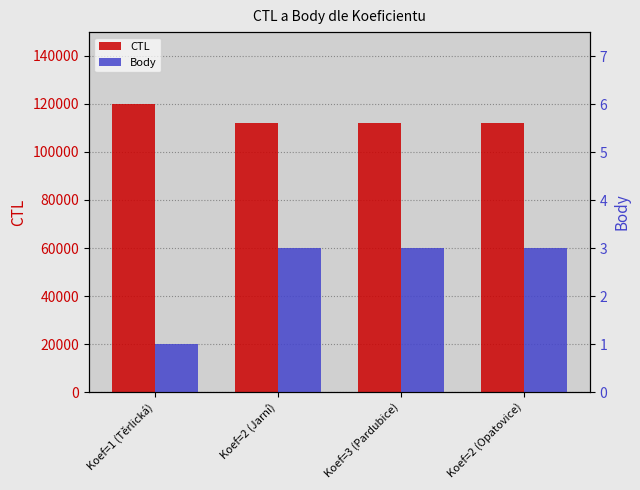

What value does the CTL series have at Koef=3 (Pardubice)?

111906